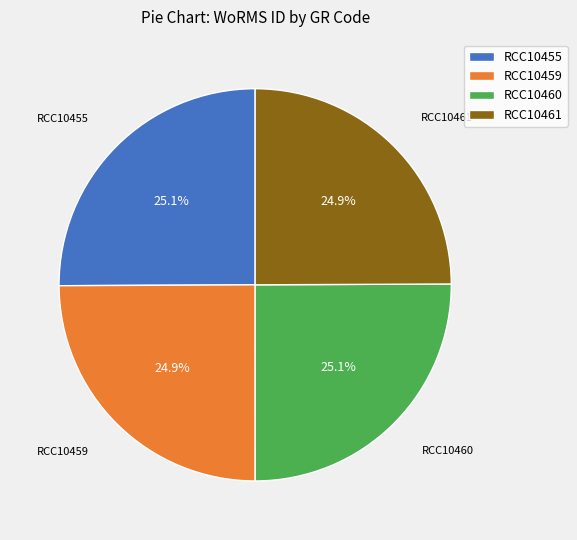

What is the ratio of the value at RCC10461 to the value at RCC10460?

1.0